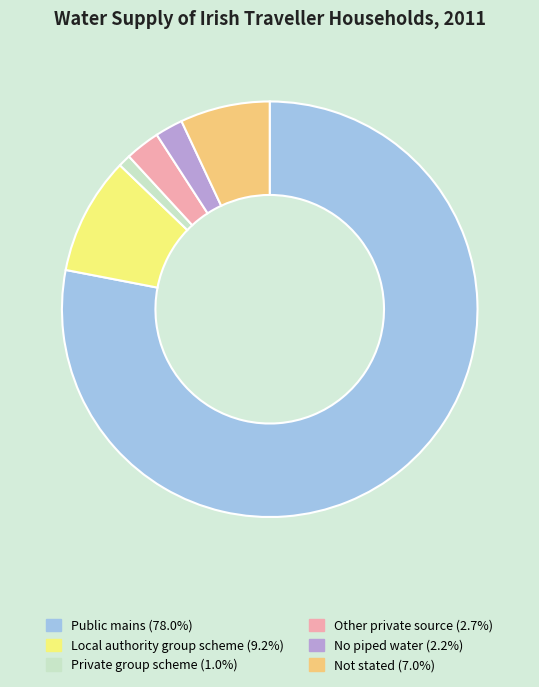

Does Public mains represent more than half of the total?

Yes